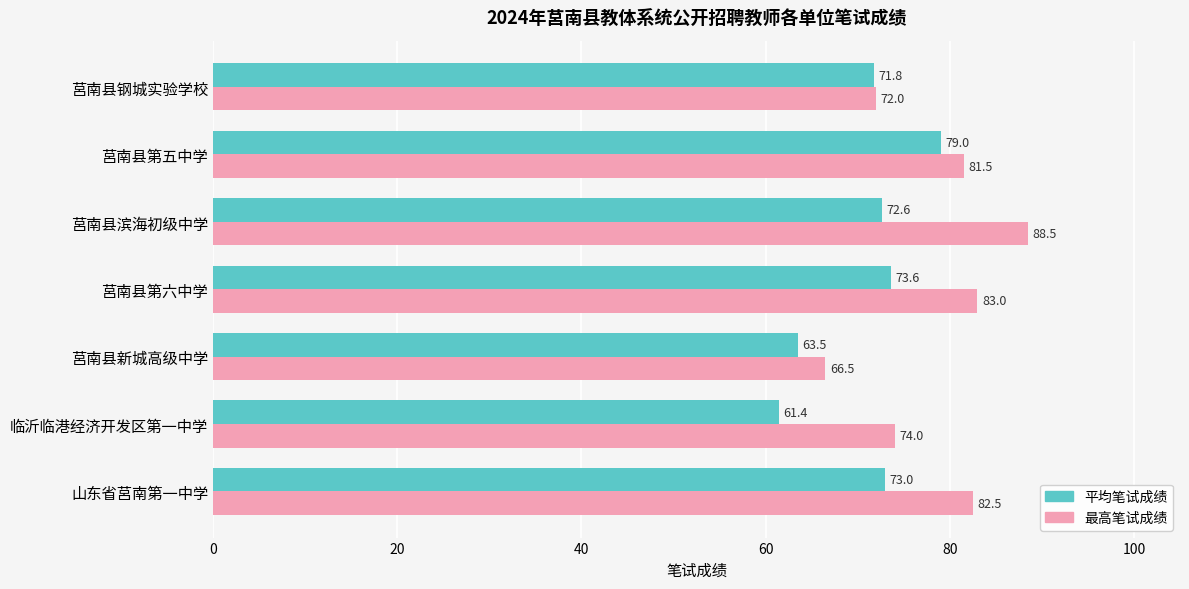

What is the maximum value shown in the chart?

88.5